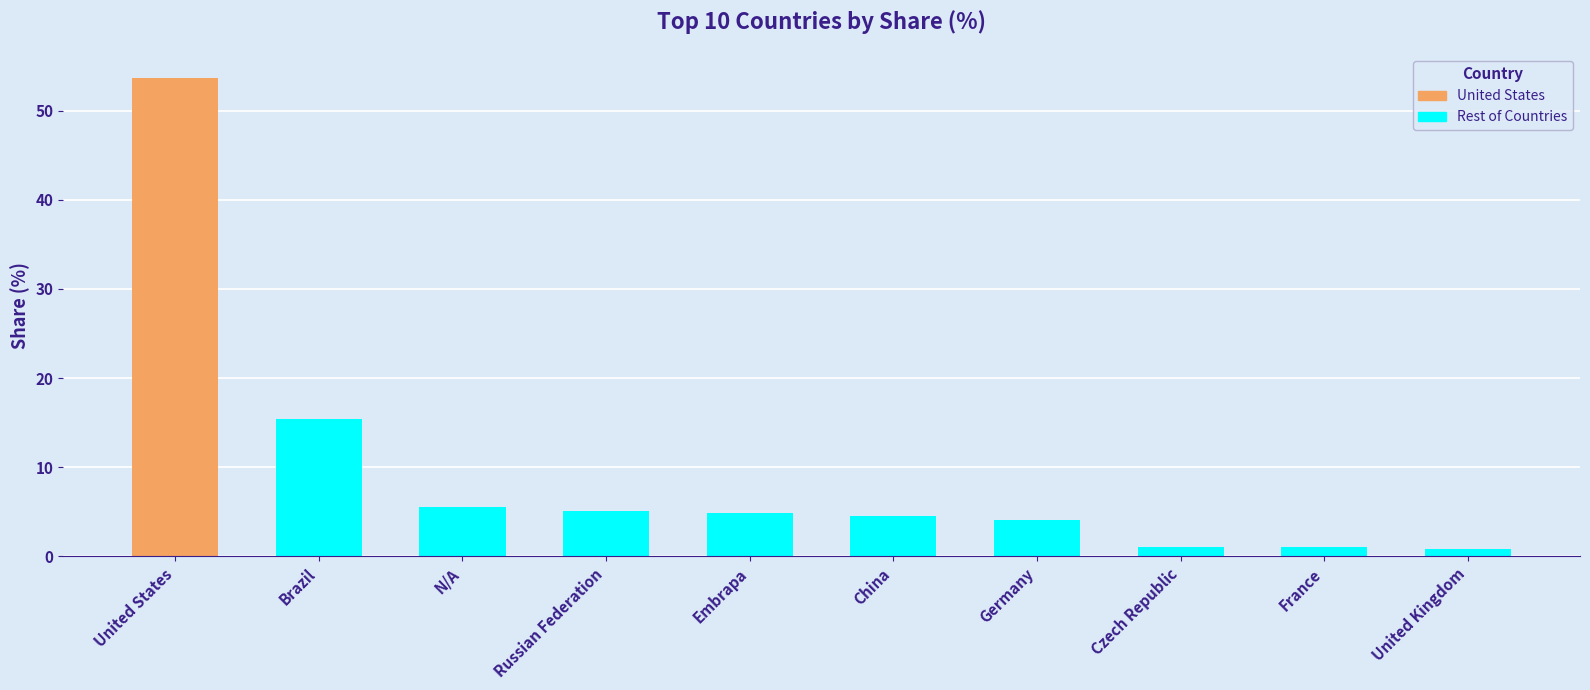

Does the chart contain any negative values?

No